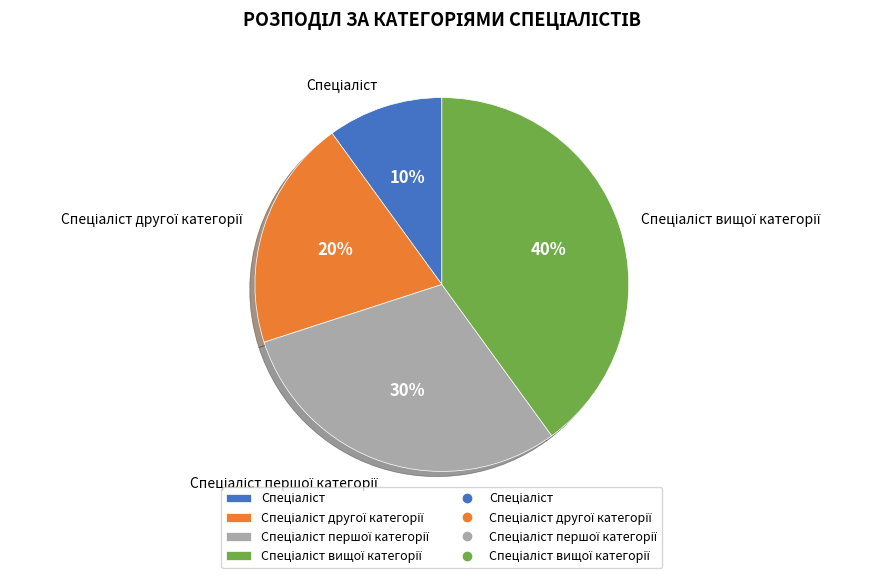

To the nearest percent, what is the average slice percentage?

25%